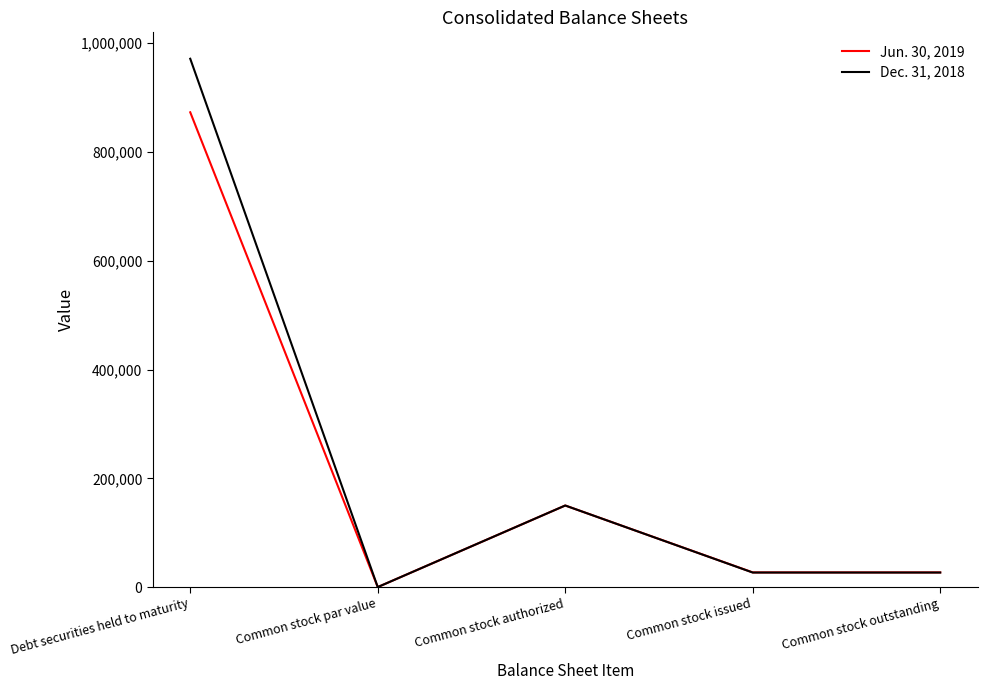

Rank the series by their maximum value, from lowest to highest.

Jun. 30, 2019, Dec. 31, 2018